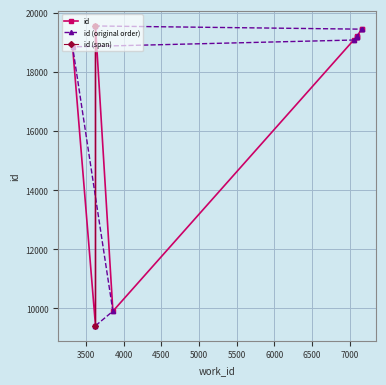

Does the chart display data point markers on the line(s)?

Yes